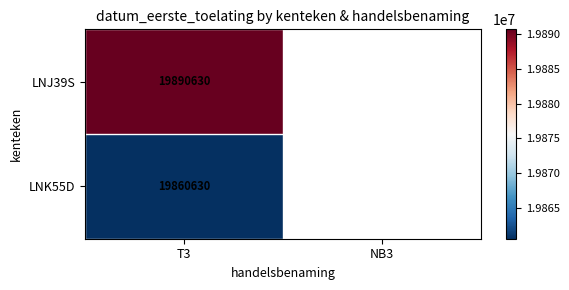

Is it true that LNK55D equals 19860630 at T3?

True